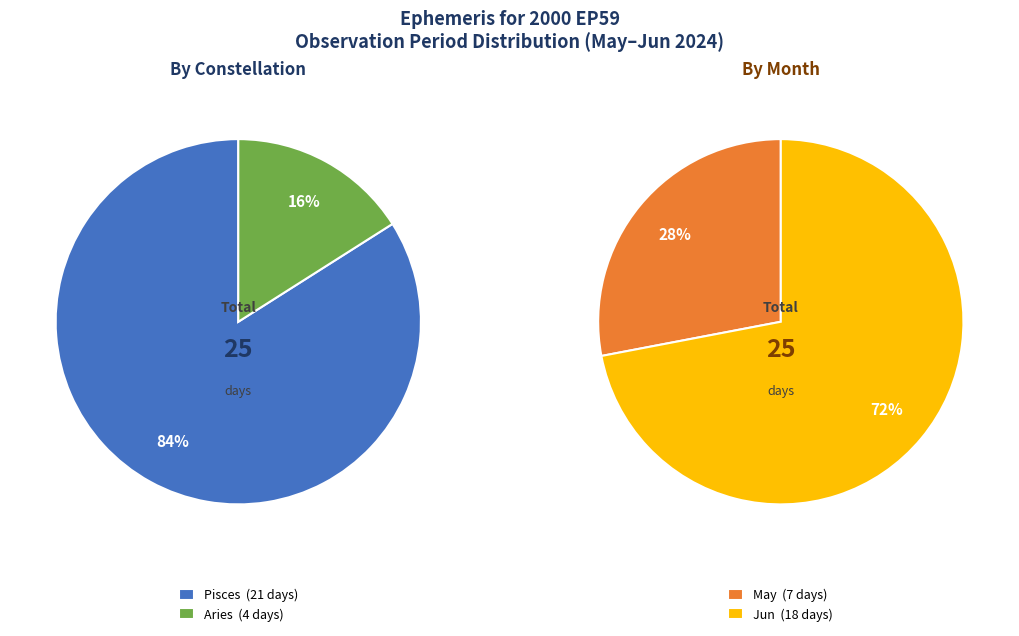

Between May and 04 days, which is larger?

May